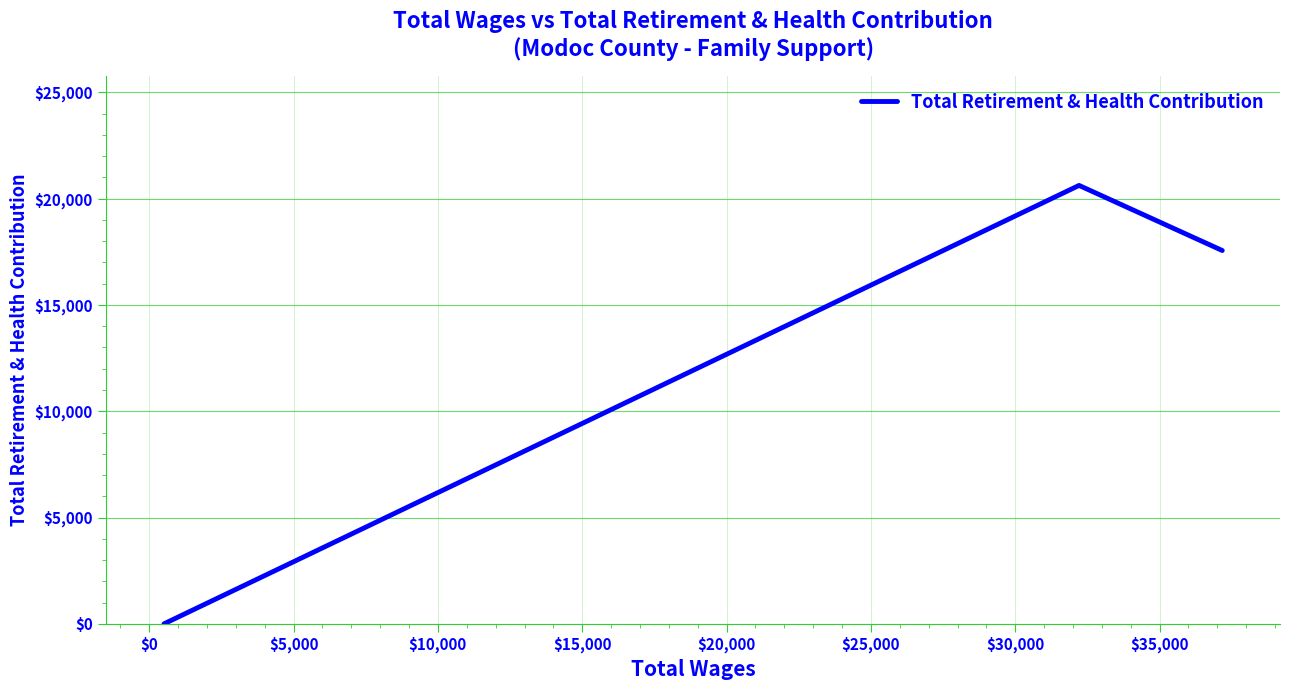

What is the average value?

12728